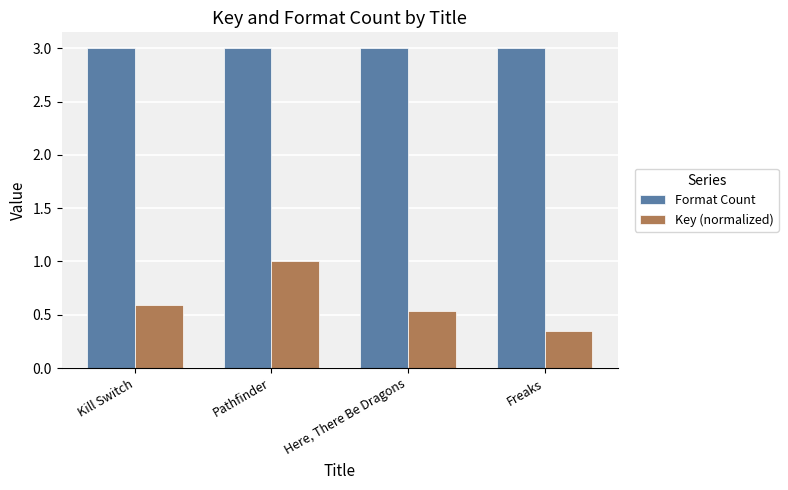

What are all the series names shown in the legend?

Format Count, Key (normalized)